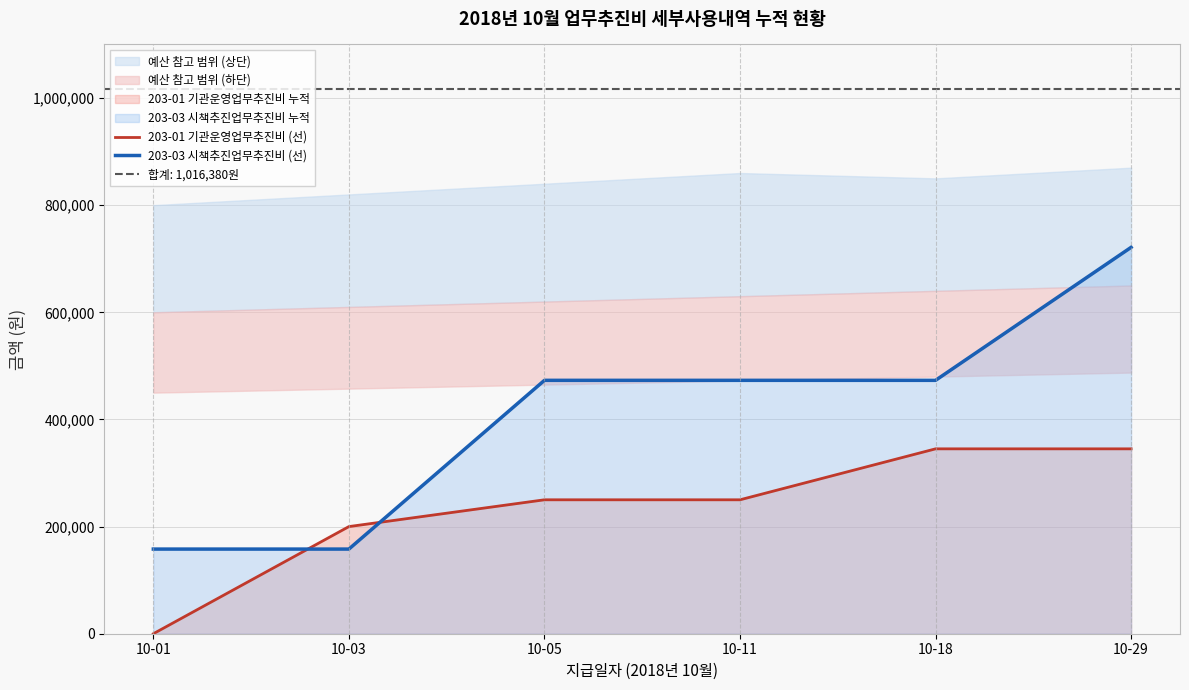

Does the chart have visible grid lines?

Yes